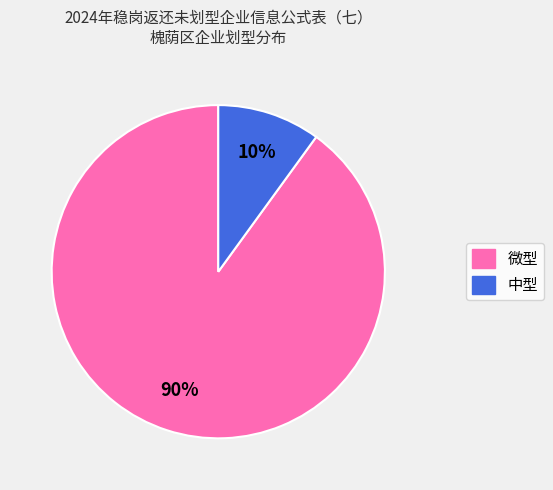

Combined, do 中型 and 微型 account for over 50%?

Yes